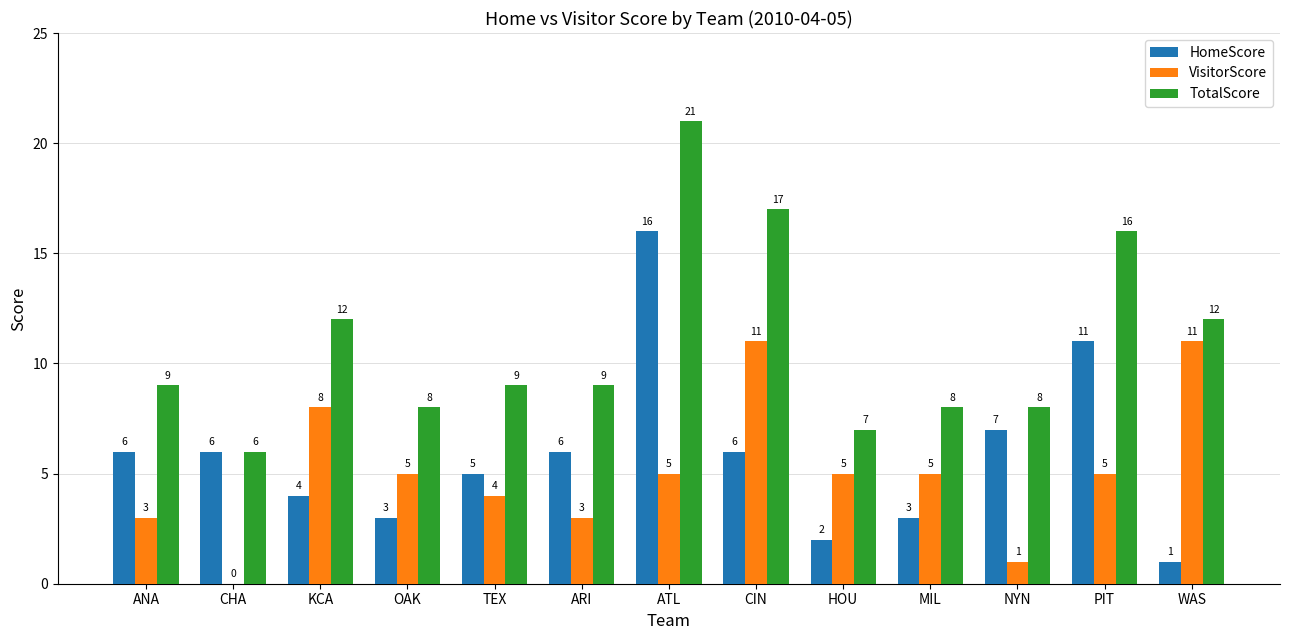

Reading left to right, list all the values displayed in this chart.

HomeScore: 6	6	4	3	5	6	16	6	2	3	7	11	1
VisitorScore: 3	0	8	5	4	3	5	11	5	5	1	5	11
TotalScore: 9	6	12	8	9	9	21	17	7	8	8	16	12